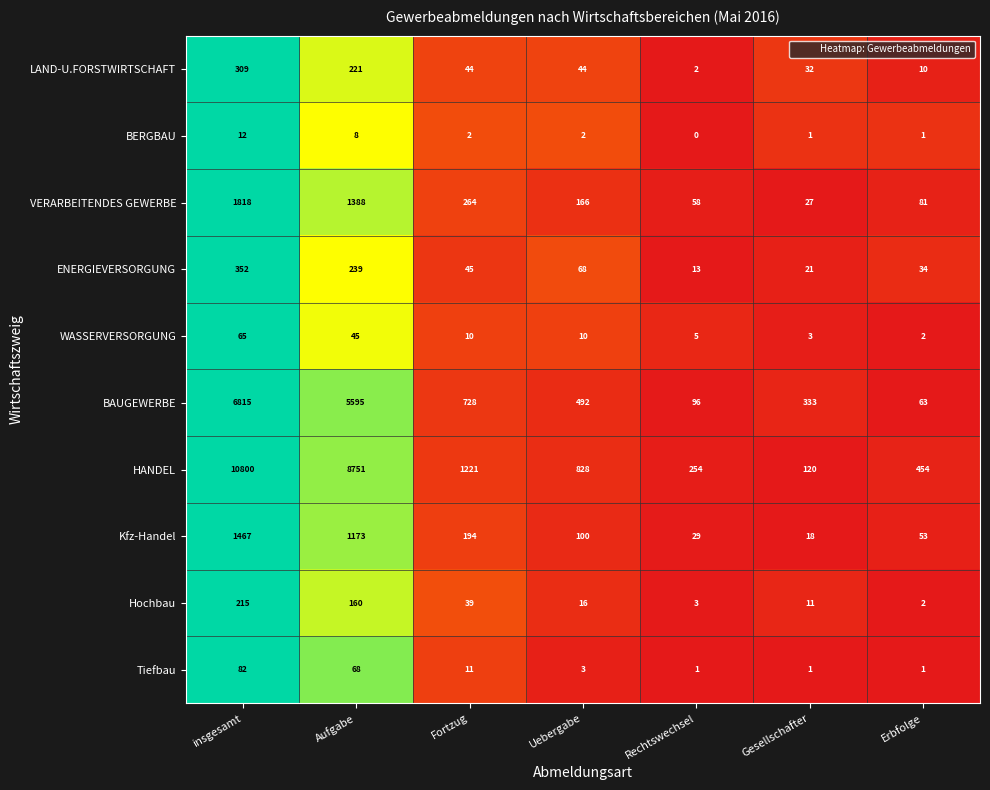

Which category has the highest value in the Kfz-Handel series?

insgesamt